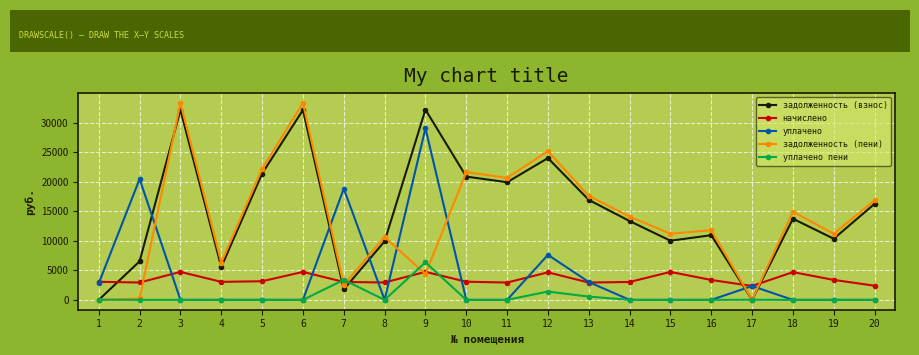

At which category is the sum across all series the highest?

9